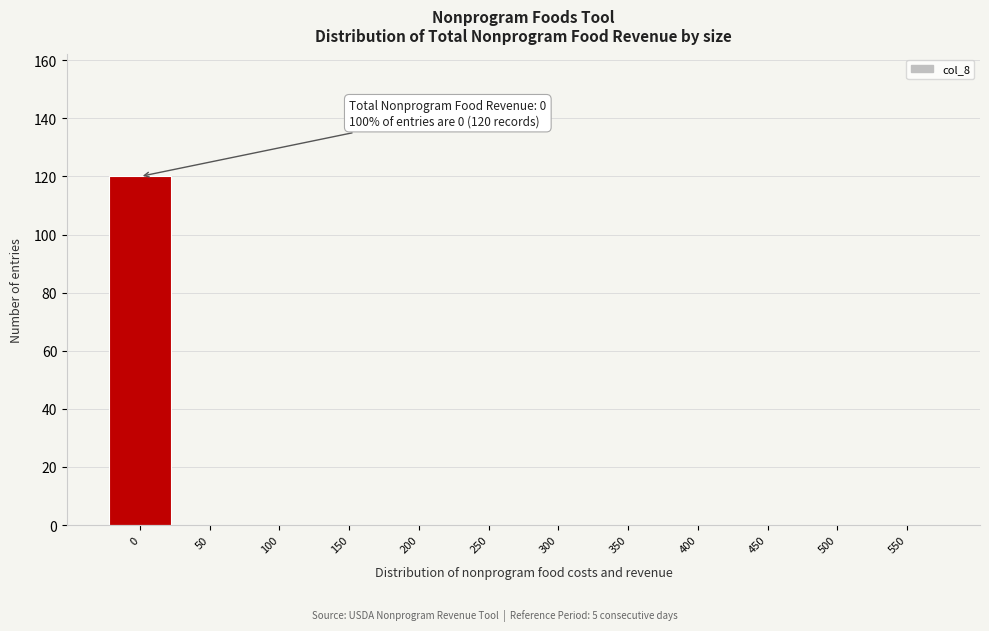

Reading left to right, what are all the values shown in this chart?

0=120	50=0	100=0	150=0	200=0	250=0	300=0	350=0	400=0	450=0	500=0	550=0